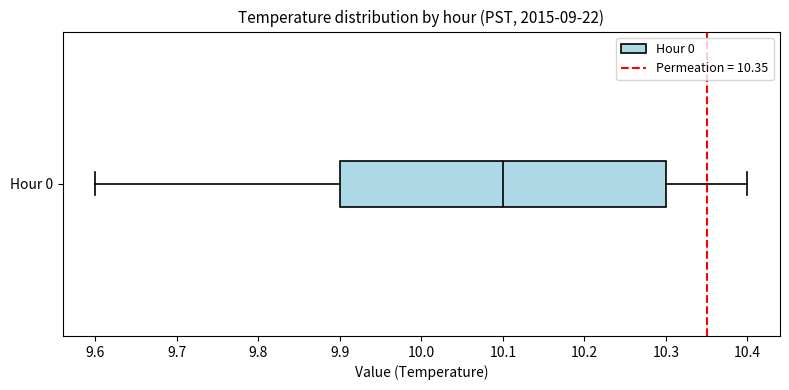

Transcribe this box plot: give where the median line is, the range the box spans, and where the two whiskers end, as read against the x-axis. The values are not printed on the chart, so give them approximately, as read against the axis.

median 10.1, box 9.9 to 10.3, whiskers 9.6 to 10.4